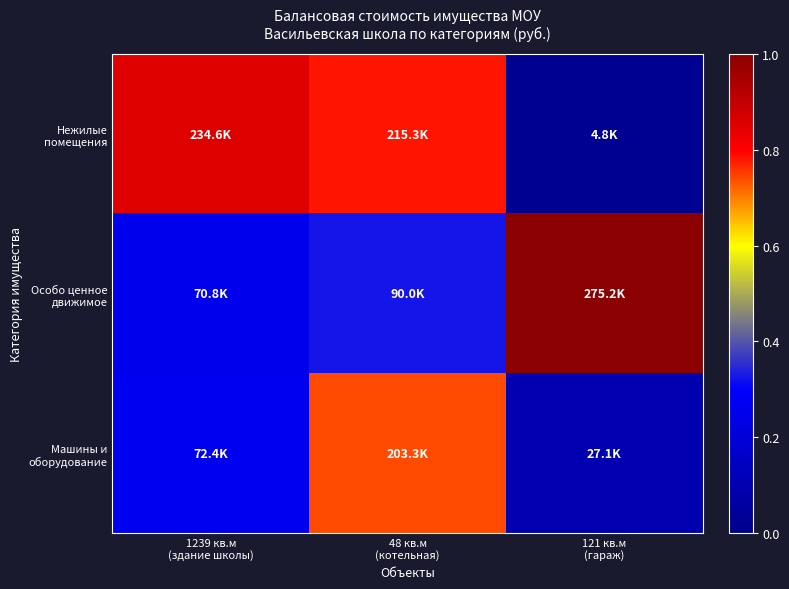

Which has a higher value, 48 кв.м
(котельная) or 1239 кв.м
(здание школы)?

1239 кв.м
(здание школы)